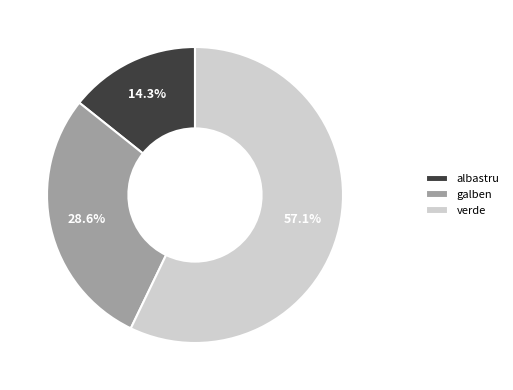

To the nearest percent, what is the average slice percentage?

33%